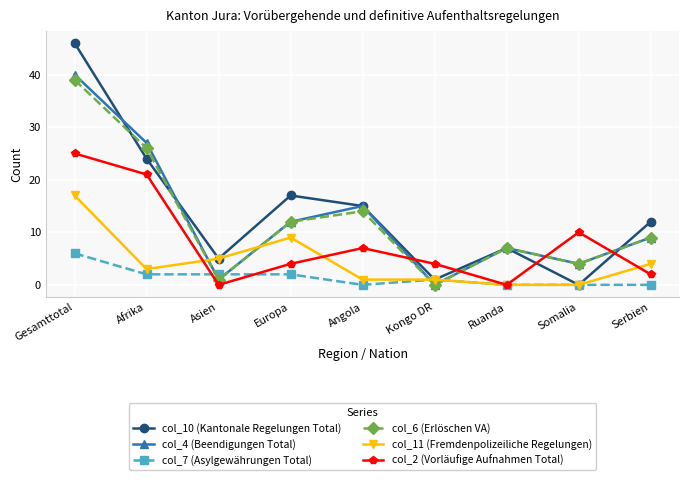

The col_11 (Fremdenpolizeiliche Regelungen) series shows 5 at Asien. True or false?

True